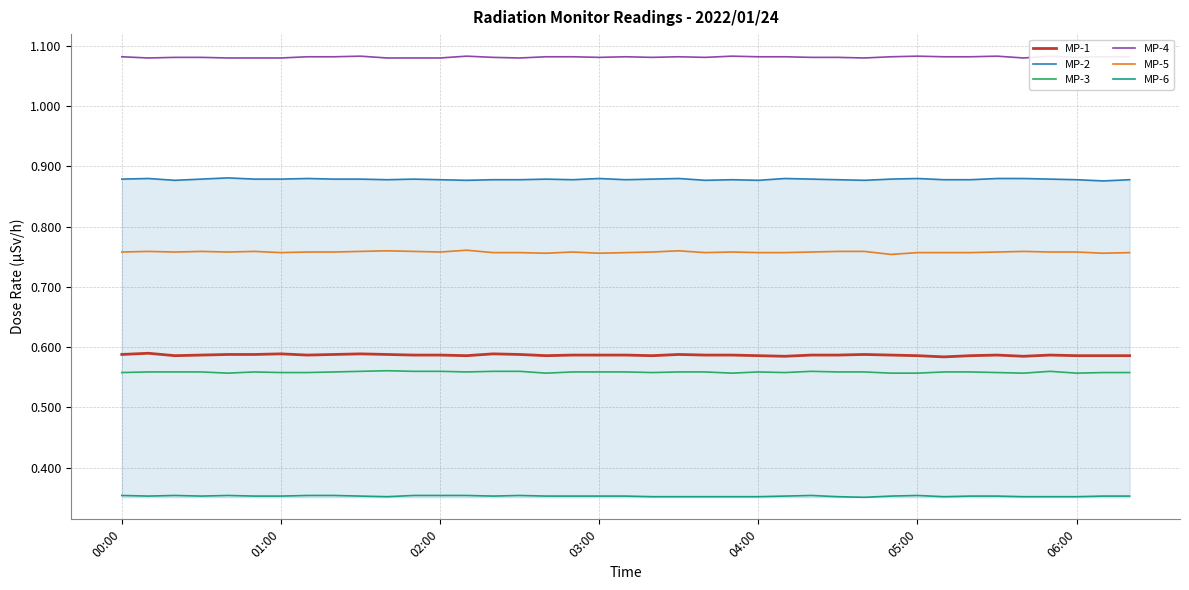

The value of MP-5 at 27 is 0.8. True or false?

True